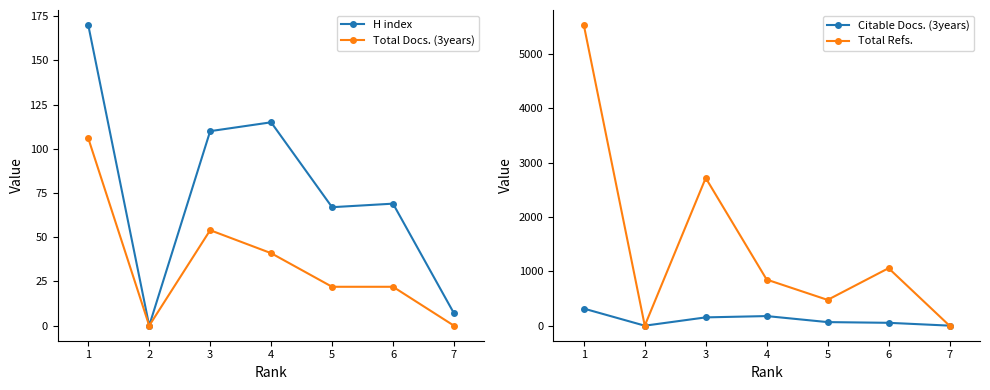

In H index, how many points are lower than both neighbors (excluding endpoints)?

2